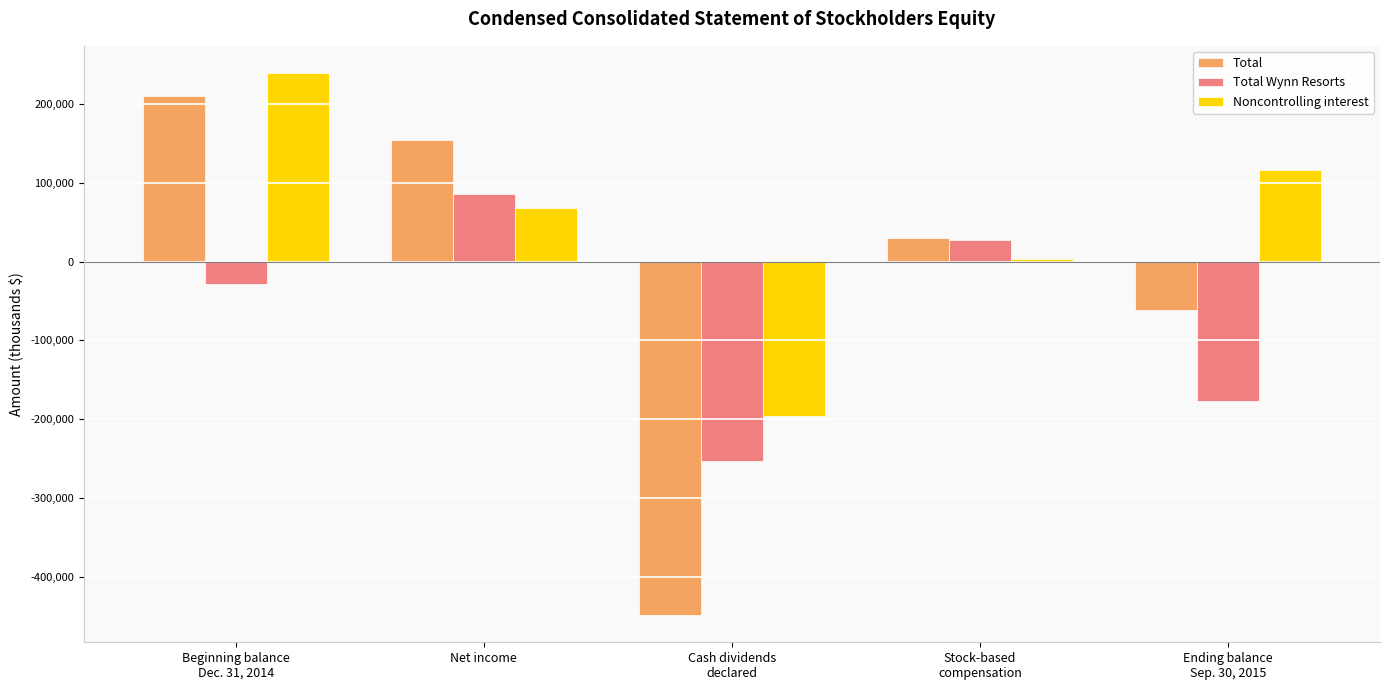

How many bars are there in each group?

3